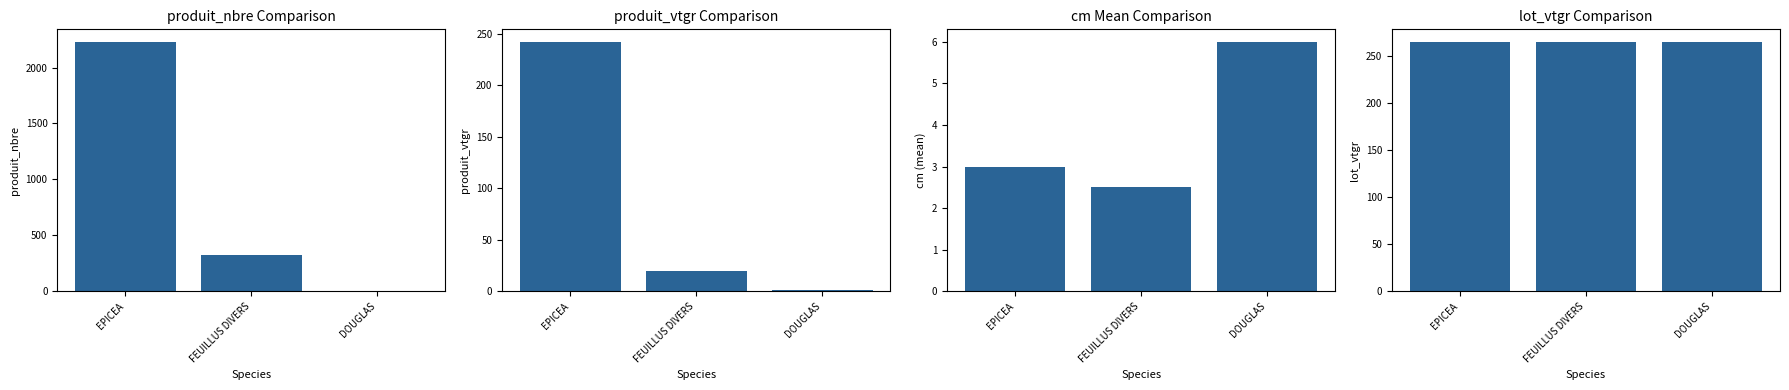

Reading left to right, list all the values displayed in this chart.

produit_nbre: 2230.0	324.0	1.0
produit_vtgr: 242.2	20.0	1.5
cm_mean: 3.0	2.5	6.0
lot_vtgr: 264.7	264.7	264.7